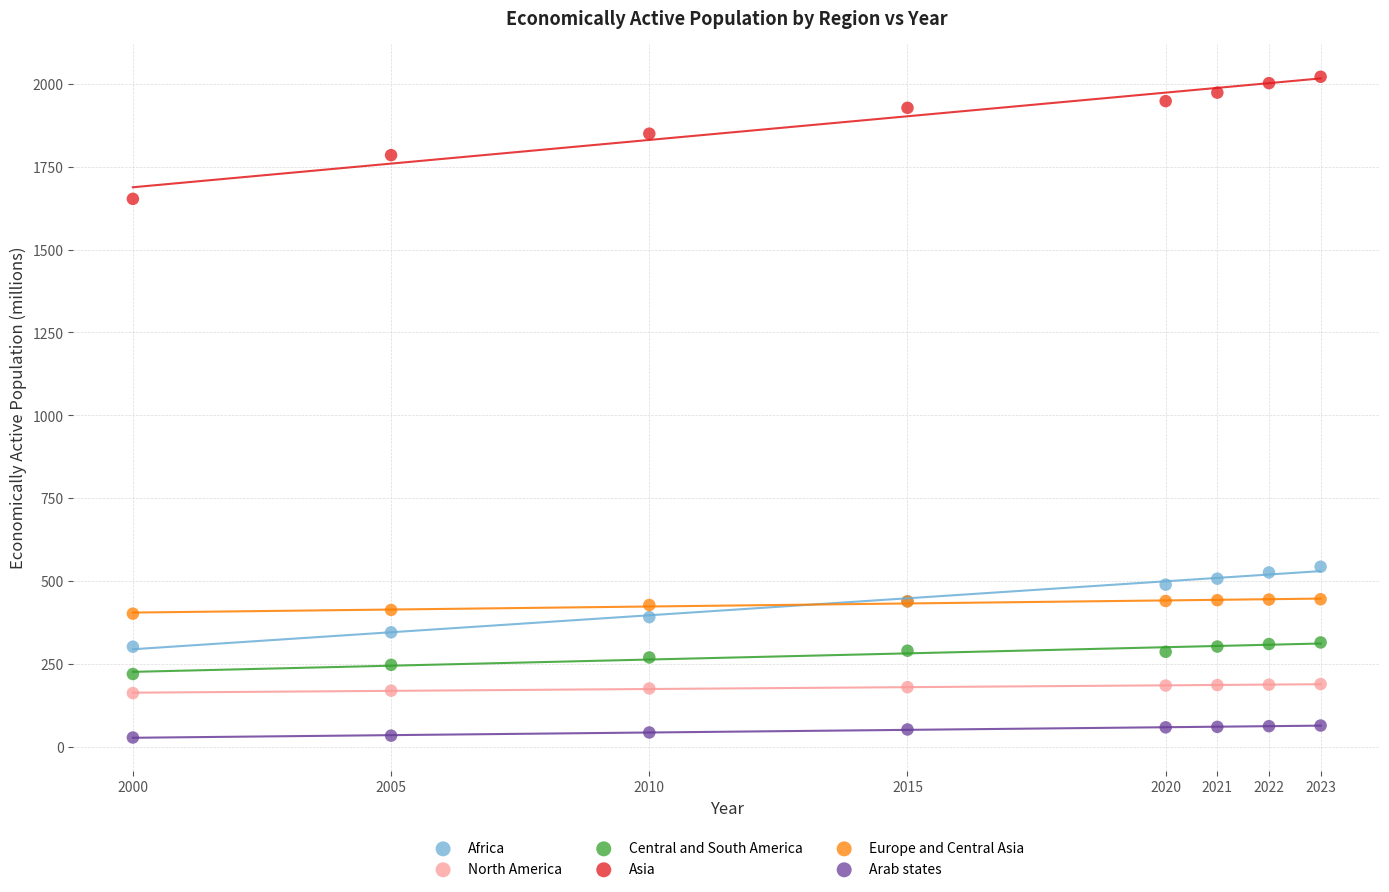

What are all the series names shown in the legend?

Africa, North America, Central and South America, Asia, Europe and Central Asia, Arab states